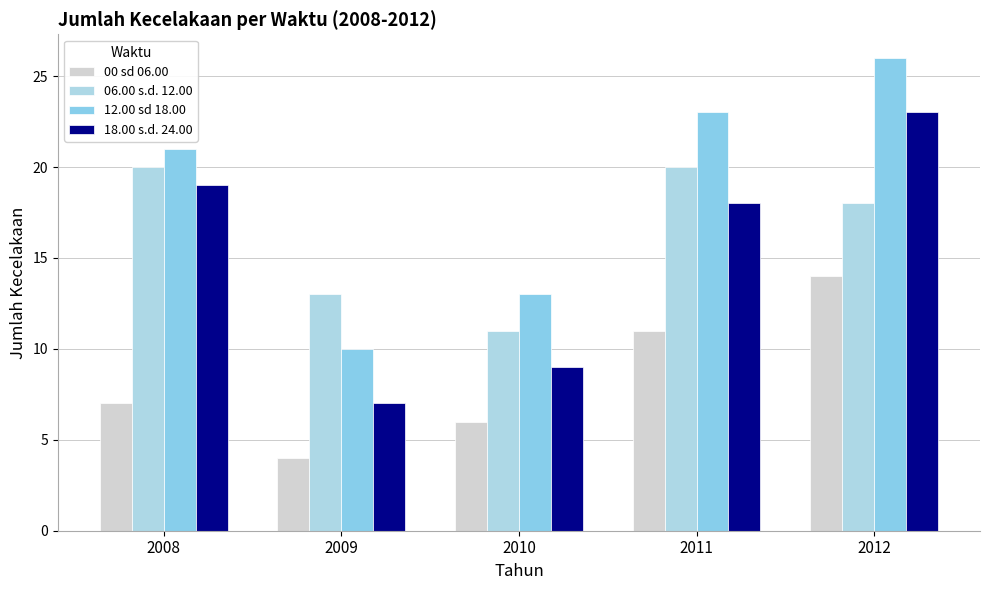

What is the greatest value displayed?

26